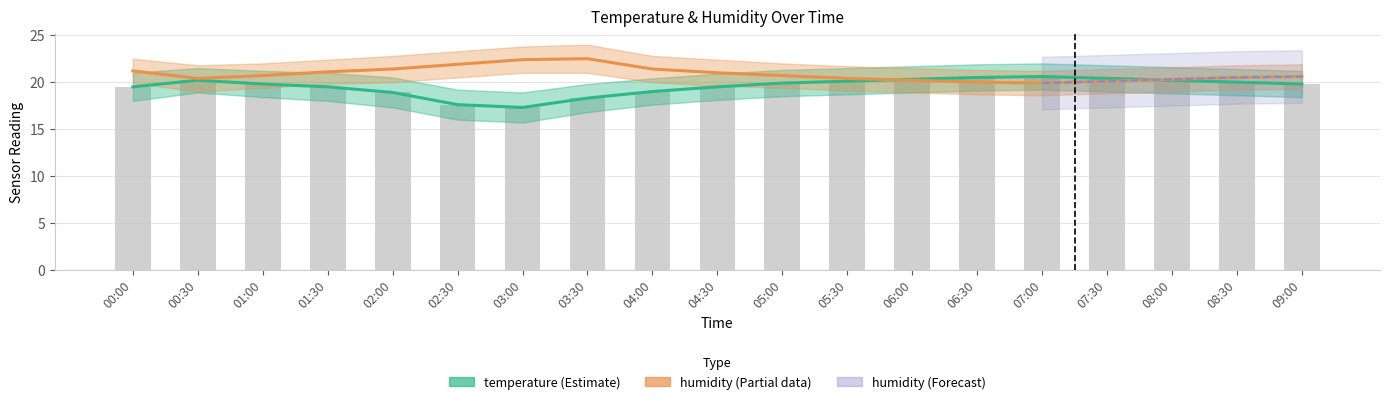

Does the chart contain stacked bars?

No